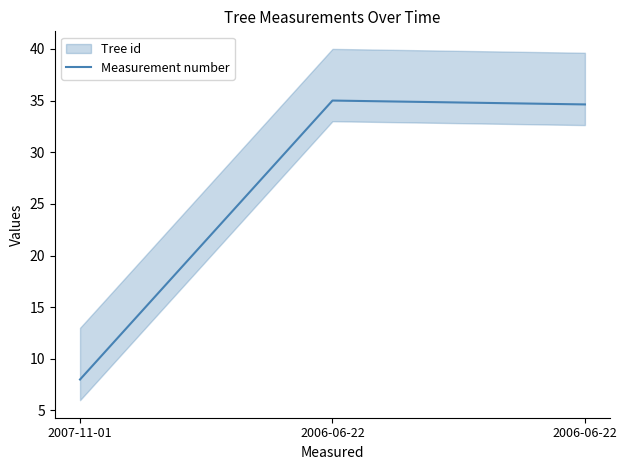

What is the label of the 1st point from the right?

2006-06-22